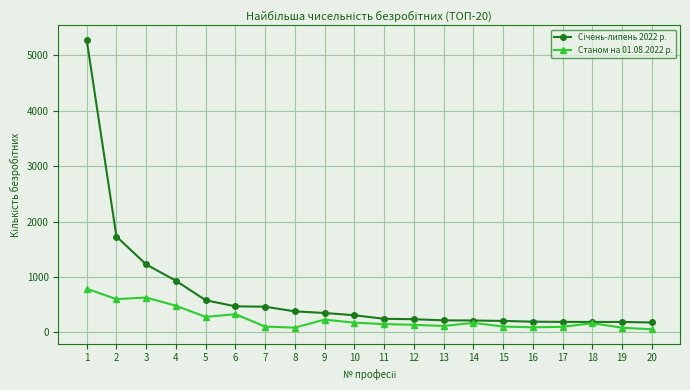

True or false: Станом на 01.08.2022 р. has more than 0 points higher than both neighbors.

True